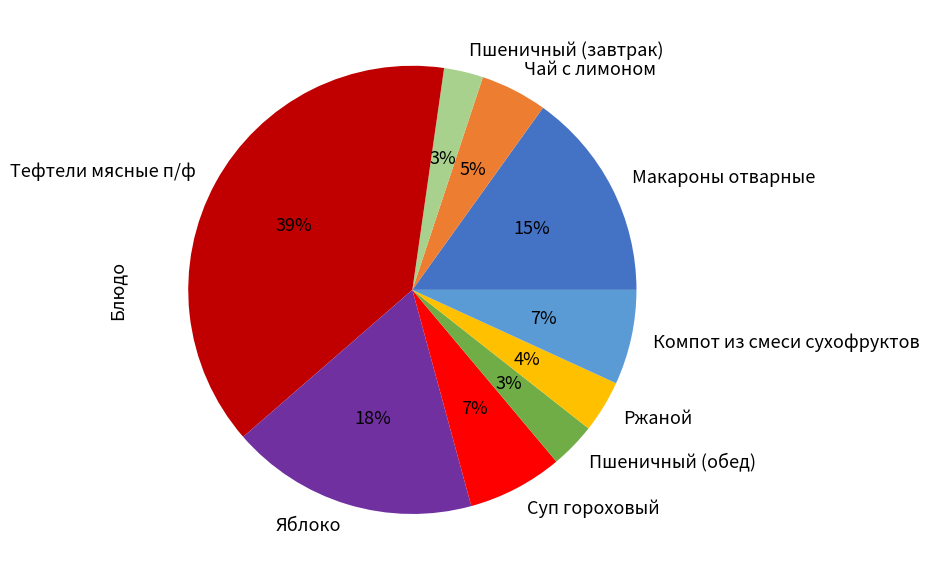

Do Пшеничный (завтрак) and Яблоко together represent more than half of the pie?

No